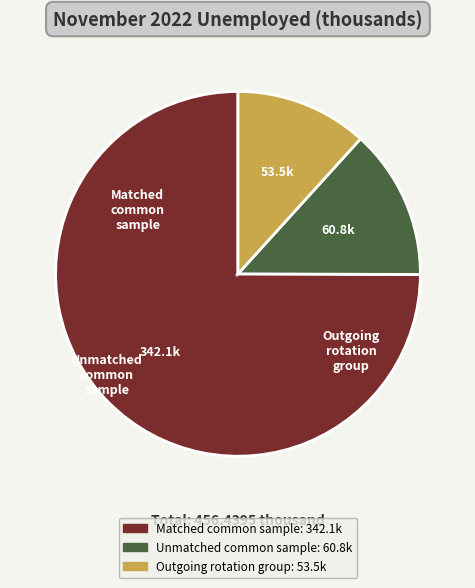

What is the change in value from Matched common sample to Outgoing rotation group?

-288.5